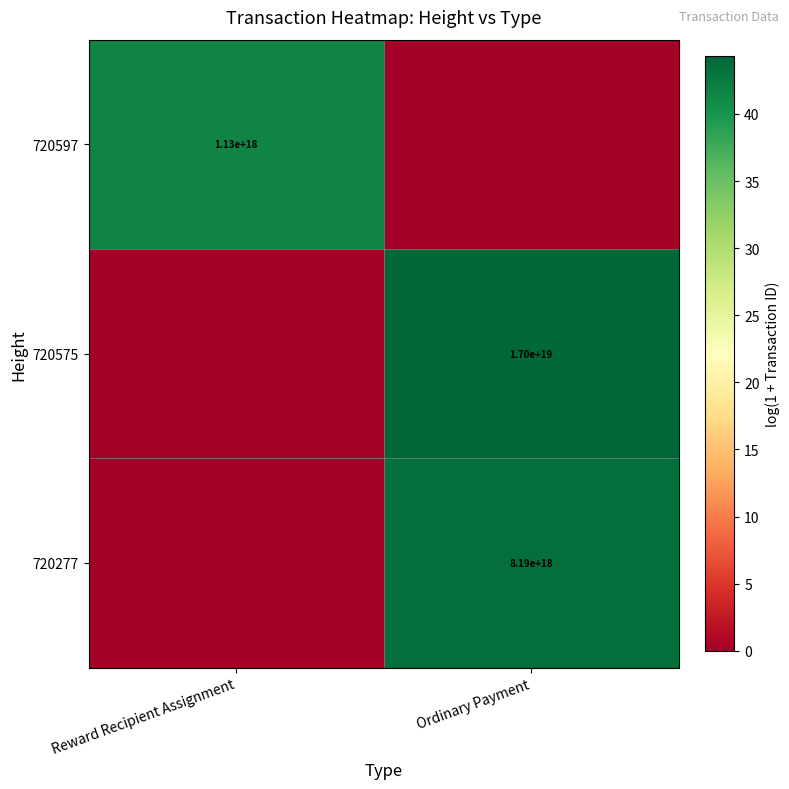

How many categories are shown in the chart?

2